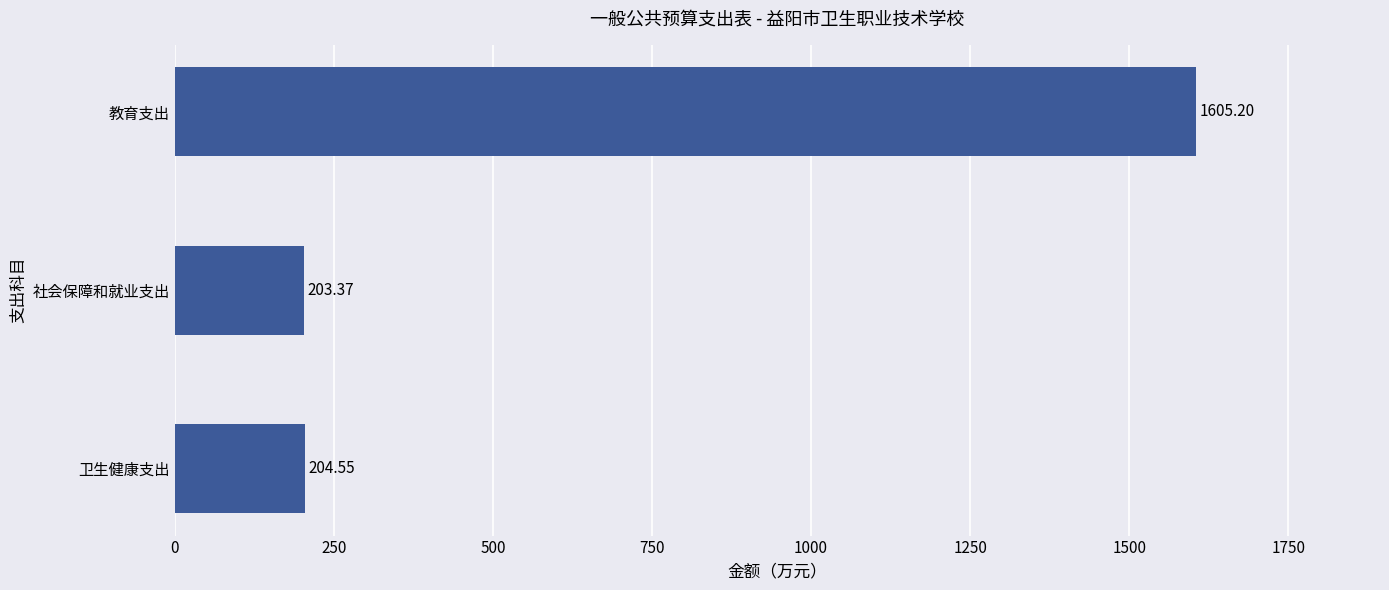

Rank the categories by value from lowest to highest.

社会保障和就业支出, 卫生健康支出, 教育支出